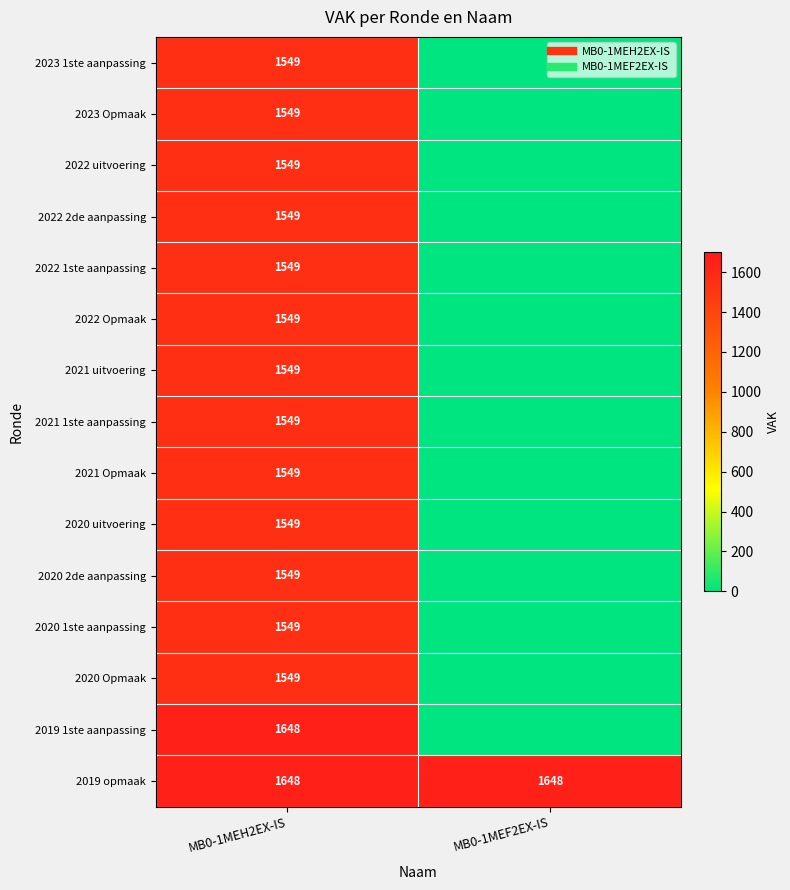

Count the 2021 Opmaak values in the range 0 to 1549.

2